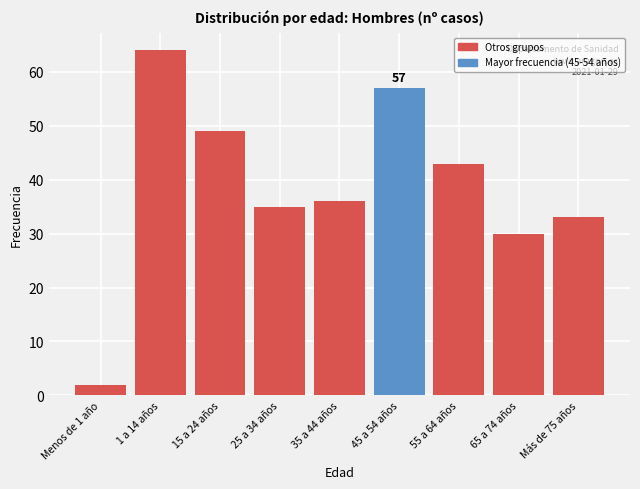

Reading left to right, transcribe all the data shown in this chart.

Menos de 1 año=2	1 a 14 años=64	15 a 24 años=49	25 a 34 años=35	35 a 44 años=36	45 a 54 años=57	55 a 64 años=43	65 a 74 años=30	Más de 75 años=33